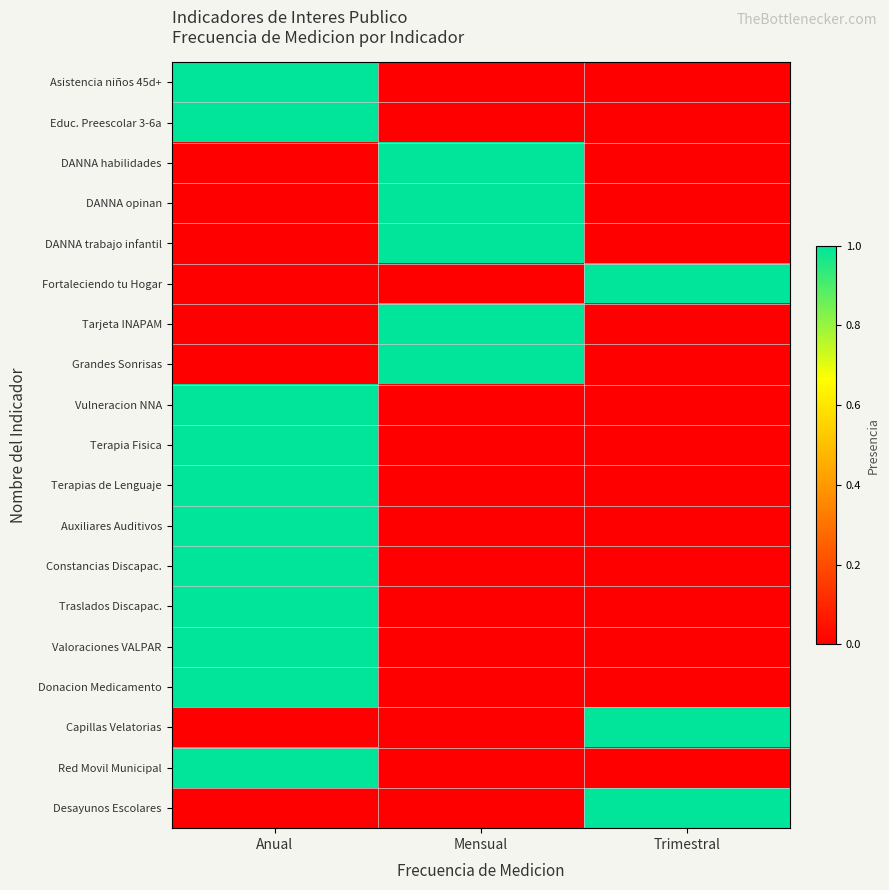

Reading left to right, list all the values displayed in this chart.

Asistencia niños 45d+: Anual=1	Mensual=0	Trimestral=0
Educ. Preescolar 3-6a: Anual=1	Mensual=0	Trimestral=0
DANNA habilidades: Anual=0	Mensual=1	Trimestral=0
DANNA opinan: Anual=0	Mensual=1	Trimestral=0
DANNA trabajo infantil: Anual=0	Mensual=1	Trimestral=0
Fortaleciendo tu Hogar: Anual=0	Mensual=0	Trimestral=1
Tarjeta INAPAM: Anual=0	Mensual=1	Trimestral=0
Grandes Sonrisas: Anual=0	Mensual=1	Trimestral=0
Vulneracion NNA: Anual=1	Mensual=0	Trimestral=0
Terapia Fisica: Anual=1	Mensual=0	Trimestral=0
Terapias de Lenguaje: Anual=1	Mensual=0	Trimestral=0
Auxiliares Auditivos: Anual=1	Mensual=0	Trimestral=0
Constancias Discapac.: Anual=1	Mensual=0	Trimestral=0
Traslados Discapac.: Anual=1	Mensual=0	Trimestral=0
Valoraciones VALPAR: Anual=1	Mensual=0	Trimestral=0
Donacion Medicamento: Anual=1	Mensual=0	Trimestral=0
Capillas Velatorias: Anual=0	Mensual=0	Trimestral=1
Red Movil Municipal: Anual=1	Mensual=0	Trimestral=0
Desayunos Escolares: Anual=0	Mensual=0	Trimestral=1